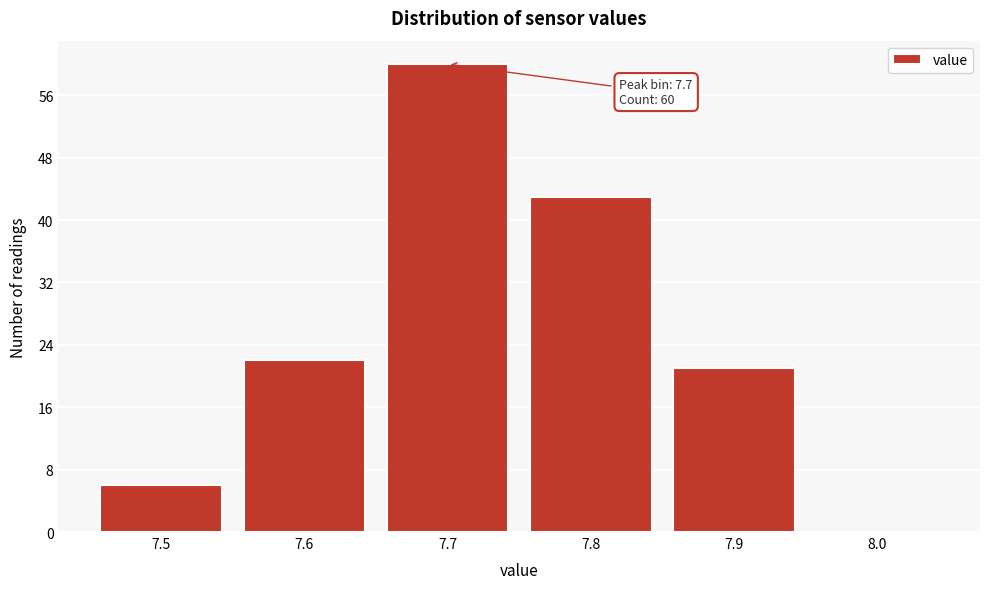

Over which range of the x-axis is the bar tallest?

7.65 to 7.75